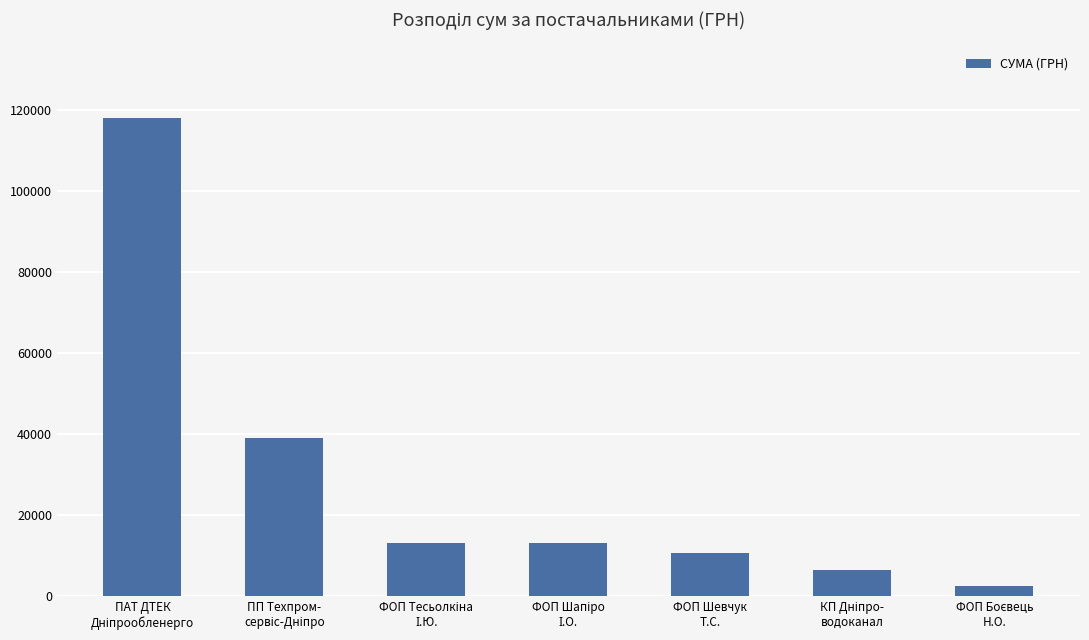

What is the greatest value displayed?

117912.0